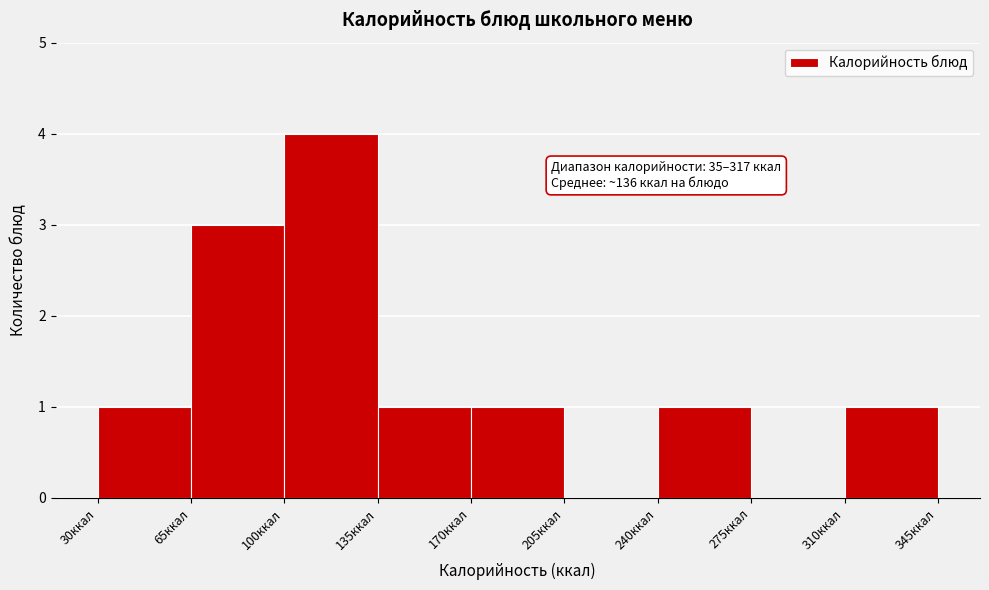

Which range on the x-axis has the tallest bar?

100 to 135